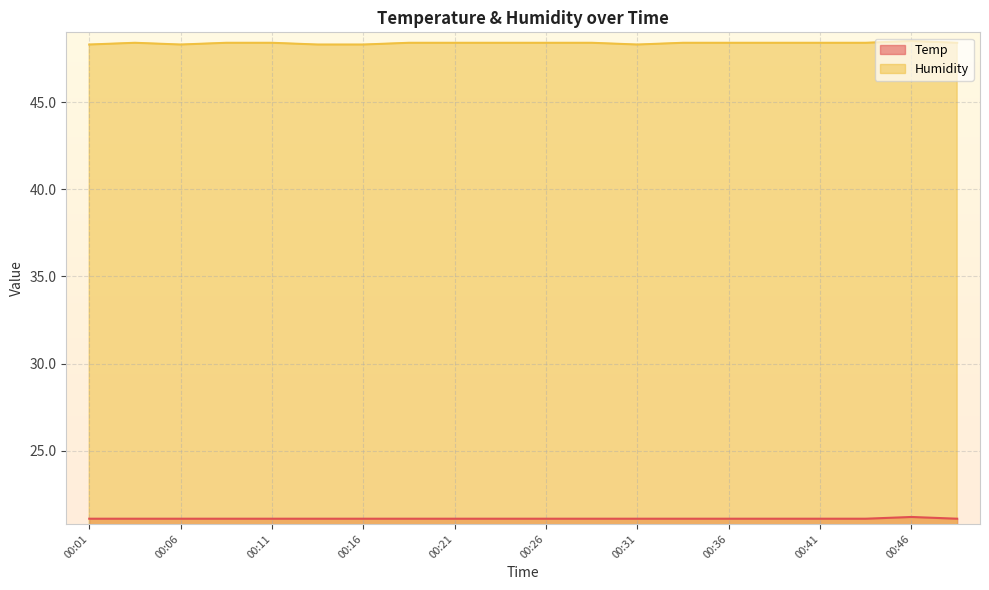

The Humidity series shows 48.4 at 00:11. True or false?

True